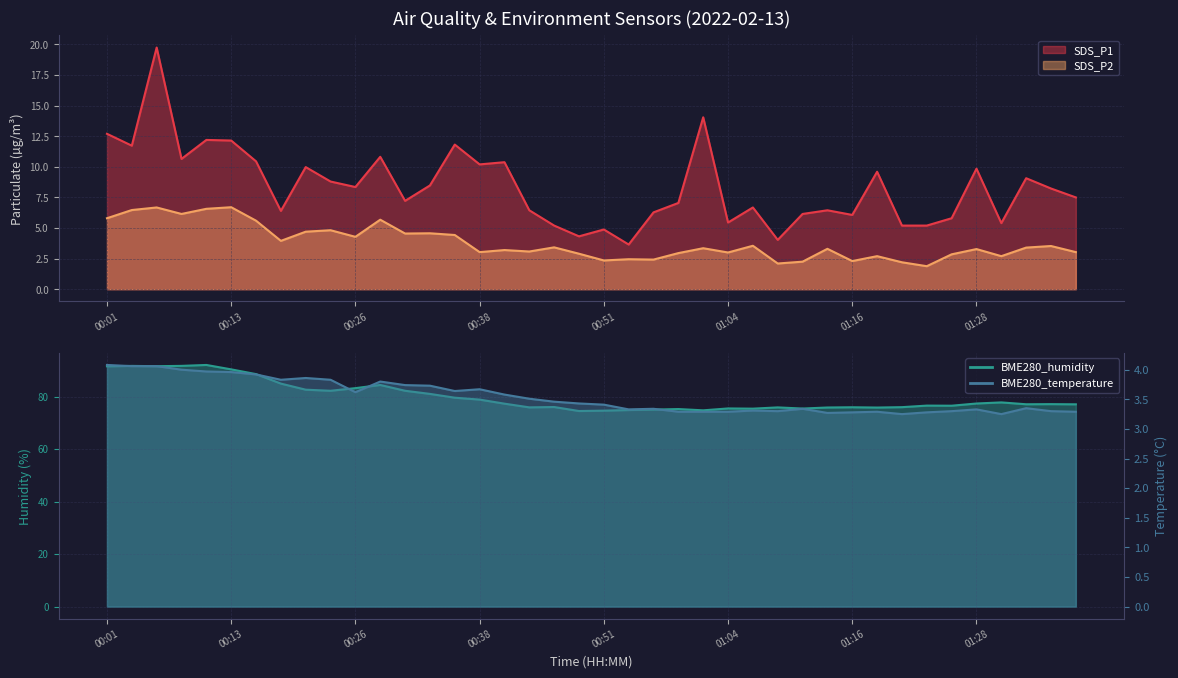

Reading left to right, transcribe all the data shown in this chart.

SDS_P1: 12.7	11.7	19.8	10.7	12.2	12.2	10.4	6.4	10.0	8.8	8.3	10.8	7.2	8.5	11.8	10.2	10.4	6.5	5.2	4.3	4.9	3.6	6.3	7.0	14.1	5.5	6.7	4.0	6.2	6.5	6.1	9.6	5.2	5.2	5.8	9.8	5.4	9.1	8.2	7.5
SDS_P2: 5.8	6.5	6.7	6.2	6.6	6.7	5.6	4.0	4.7	4.8	4.3	5.7	4.5	4.6	4.4	3.0	3.2	3.1	3.4	2.9	2.4	2.5	2.4	3.0	3.4	3.0	3.5	2.1	2.2	3.3	2.3	2.7	2.2	1.9	2.9	3.3	2.7	3.4	3.5	3.0
BME280_temperature: 4.1	4.1	4.1	4.0	4.0	4.0	3.9	3.8	3.9	3.8	3.6	3.8	3.7	3.7	3.6	3.7	3.6	3.5	3.5	3.4	3.4	3.3	3.3	3.3	3.3	3.3	3.3	3.3	3.3	3.3	3.3	3.3	3.2	3.3	3.3	3.3	3.2	3.4	3.3	3.3
BME280_humidity: 91.5	91.7	91.5	91.7	92.0	90.3	88.5	84.9	82.6	82.2	83.2	84.4	82.2	81.0	79.5	78.8	77.3	75.9	76.0	74.5	74.6	74.8	75.0	75.2	74.7	75.5	75.4	75.9	75.4	75.8	75.9	75.8	76.0	76.5	76.5	77.3	77.8	77.0	77.1	77.0